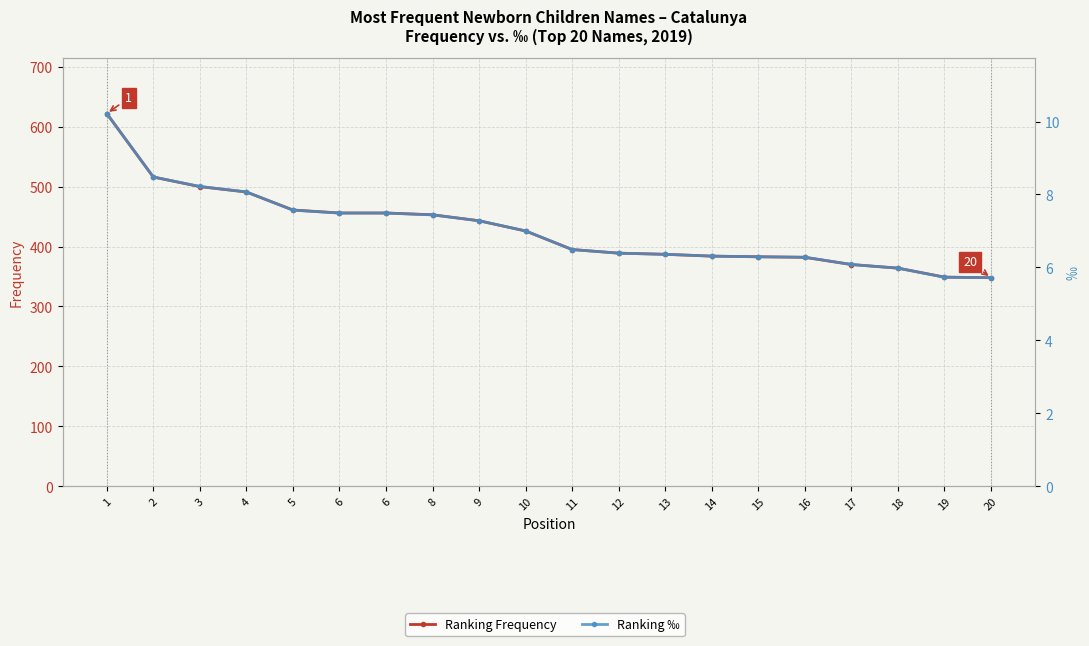

Which series has the largest range (max minus min)?

Ranking Frequency